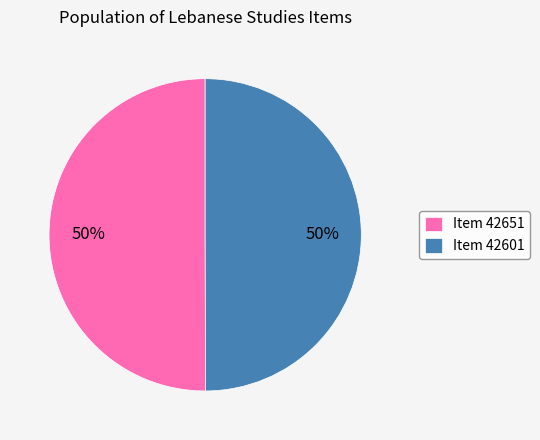

Combined, do Item 42601 and Item 42651 account for over 50%?

Yes